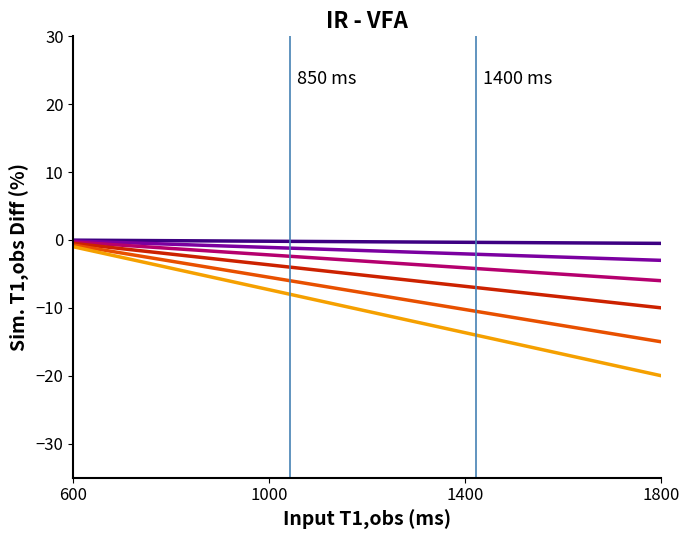

What is the smallest value displayed?

-20.0